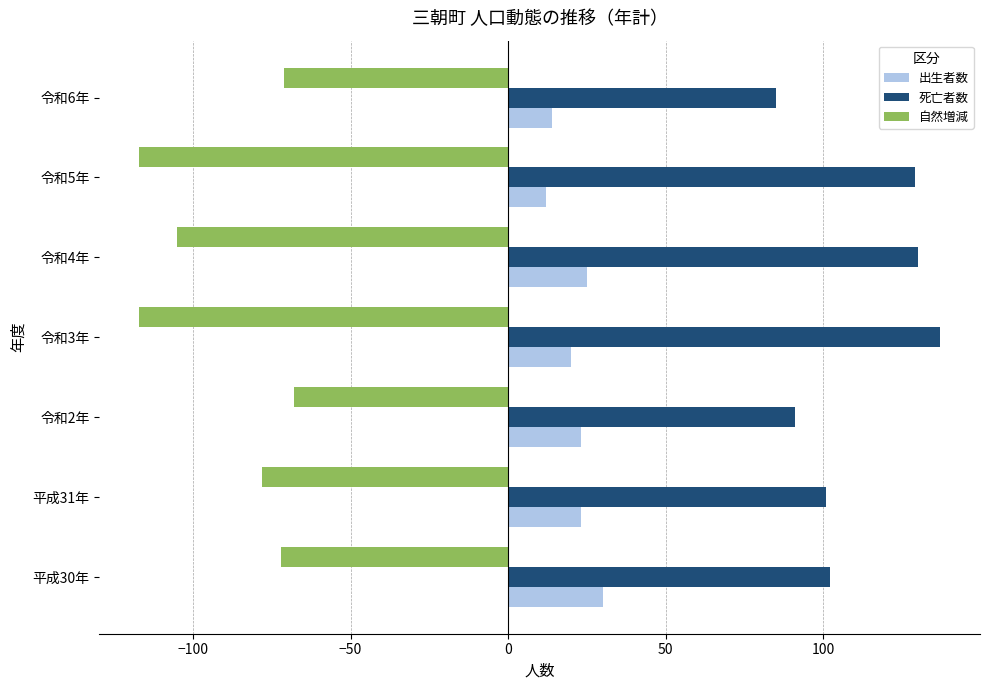

What is the difference between the highest and lowest values at 令和4年?

235